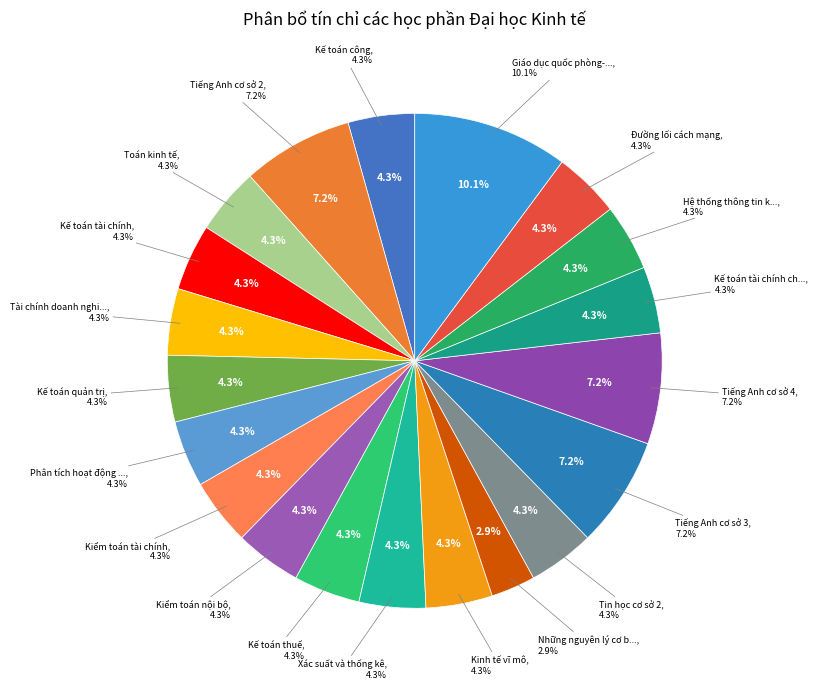

How many segments does this pie chart have?

20